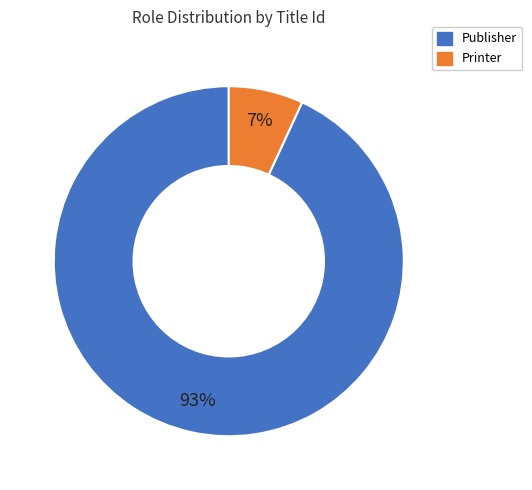

To the nearest percent, what is the difference between the Publisher and Printer slice percentages?

86%